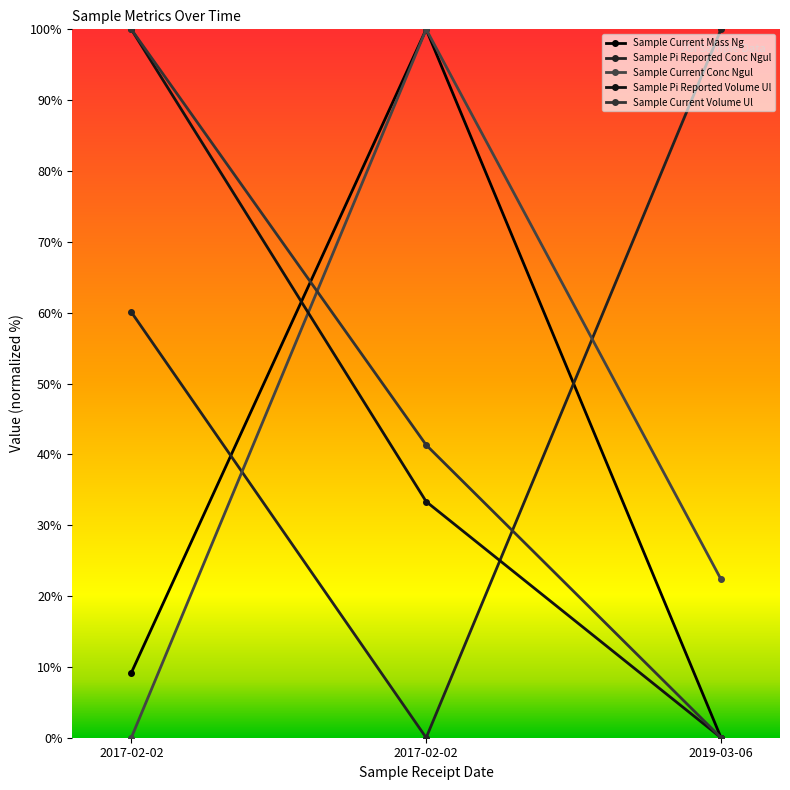

Reading left to right, transcribe all the data shown in this chart.

Sample Current Mass Ng: 2017-02-02=9.2	2017-02-02=100.0	2019-03-06=0.0
Sample Pi Reported Conc Ngul: 2017-02-02=60.1	2017-02-02=0.0	2019-03-06=100.0
Sample Current Conc Ngul: 2017-02-02=0.0	2017-02-02=100.0	2019-03-06=22.4
Sample Pi Reported Volume Ul: 2017-02-02=100.0	2017-02-02=33.3	2019-03-06=0.0
Sample Current Volume Ul: 2017-02-02=100.0	2017-02-02=41.3	2019-03-06=0.0